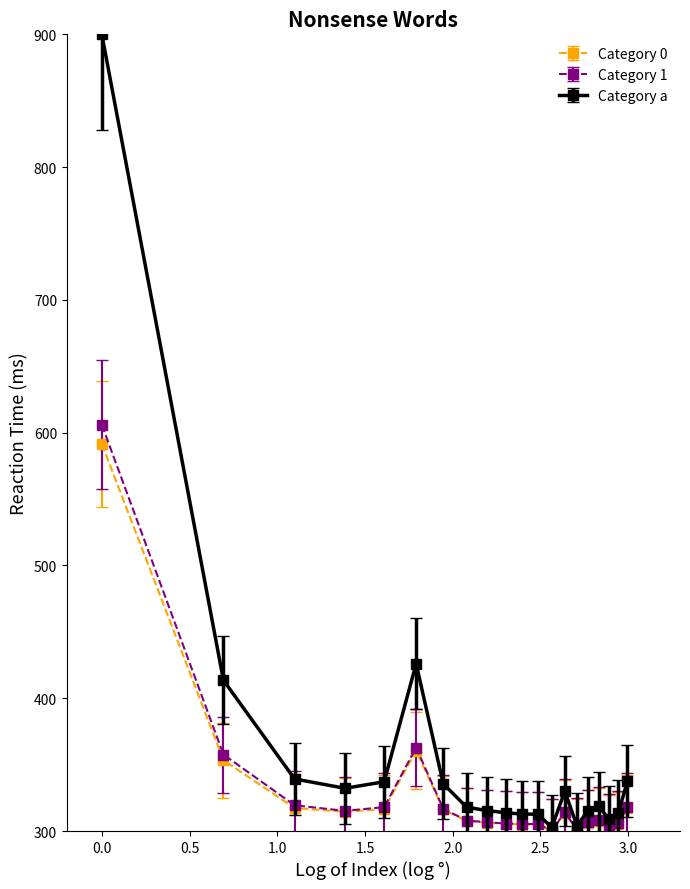

Which series has the largest range (max minus min)?

Category a